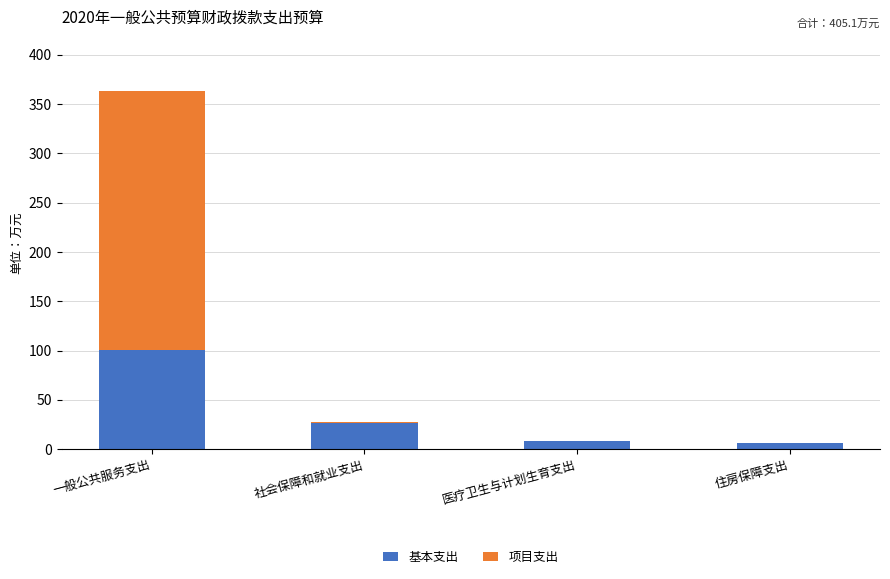

Does the chart contain stacked bars?

Yes